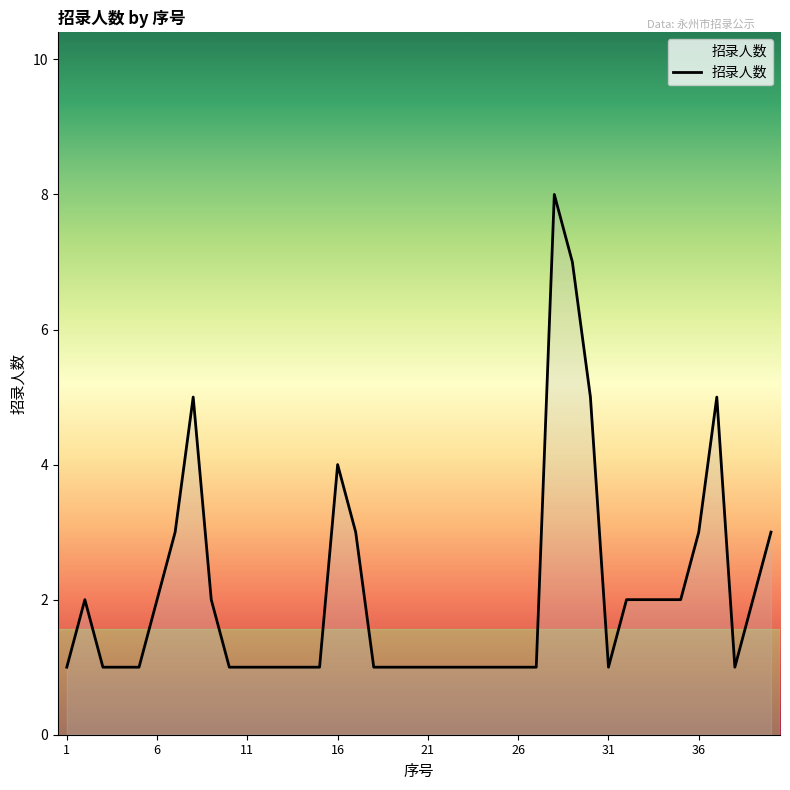

What is the greatest value displayed?

8